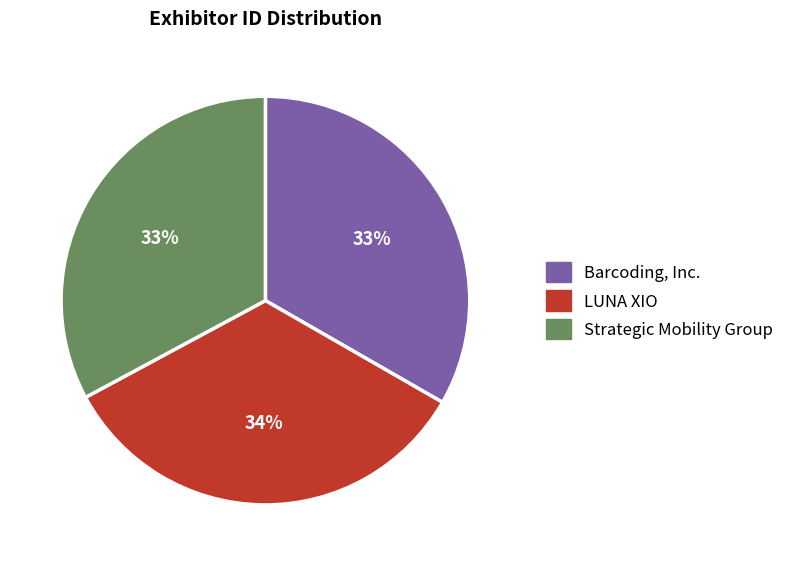

Is the sum of Strategic Mobility Group and LUNA XIO greater than half?

Yes